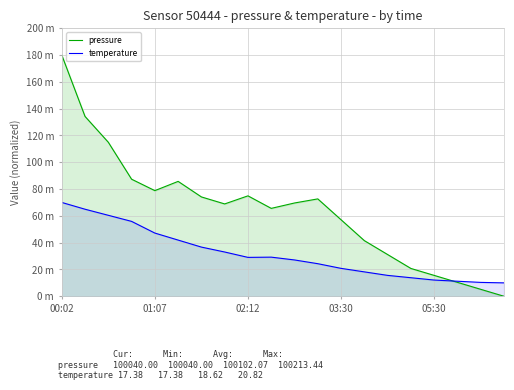

Reading left to right, transcribe all the data shown in this chart.

pressure: 180.0	134.2	114.9	87.3	78.8	85.7	74.1	68.9	74.9	65.6	69.6	72.6	57.1	41.5	31.1	20.8	15.6	10.4	5.2	0.0
temperature: 70.0	64.9	60.4	55.9	47.2	41.9	36.7	33.0	29.0	29.2	27.1	24.3	20.8	18.2	15.6	13.8	12.1	11.2	10.3	10.0